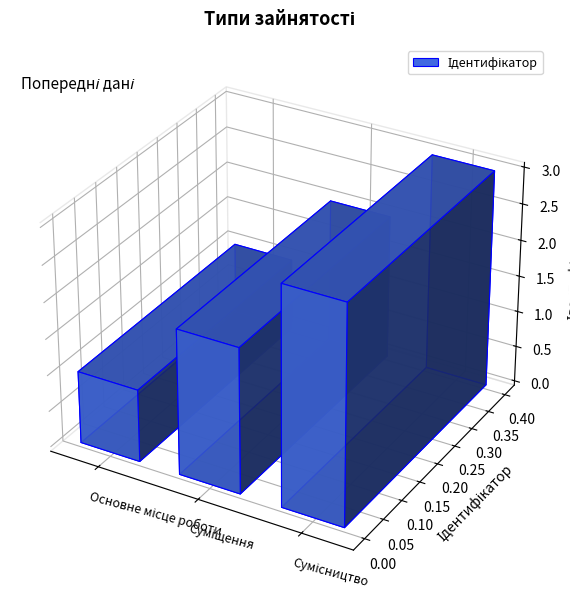

Approximately how many times larger is the value at Суміщення compared to Основне місце роботи?

2.0